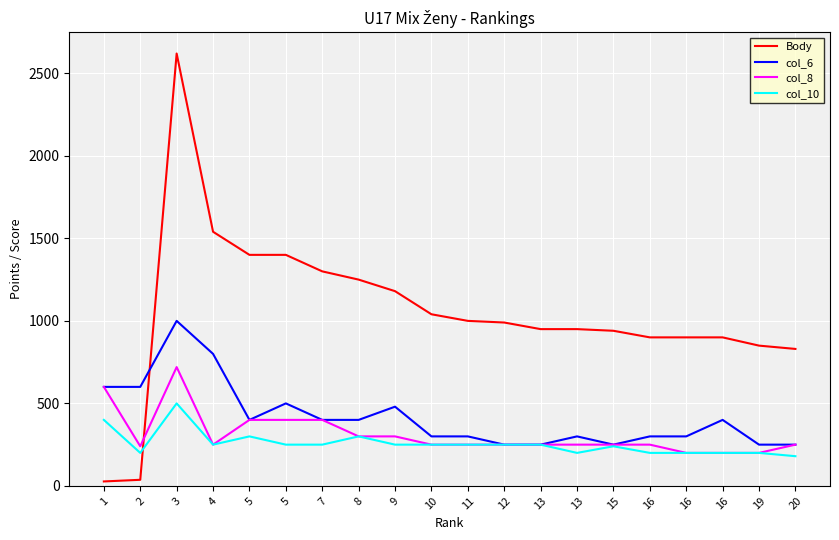

At how many categories does at least one series exceed 2574?

1